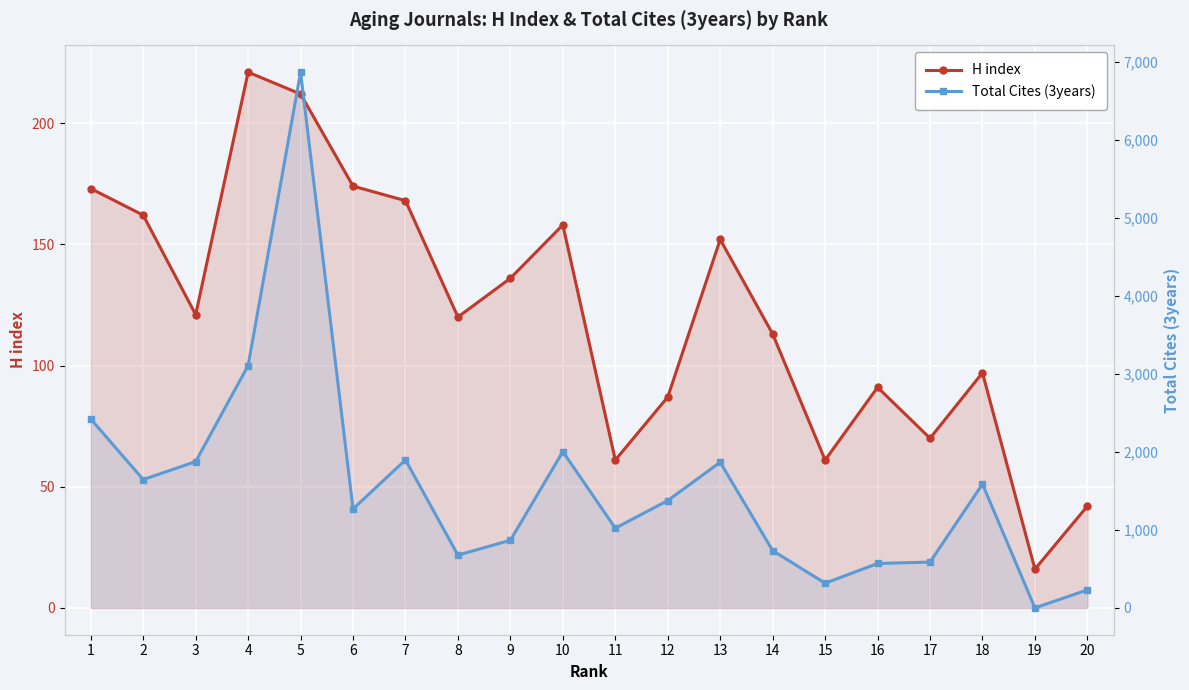

How many data points in Total Cites (3years) are above 1377?

9